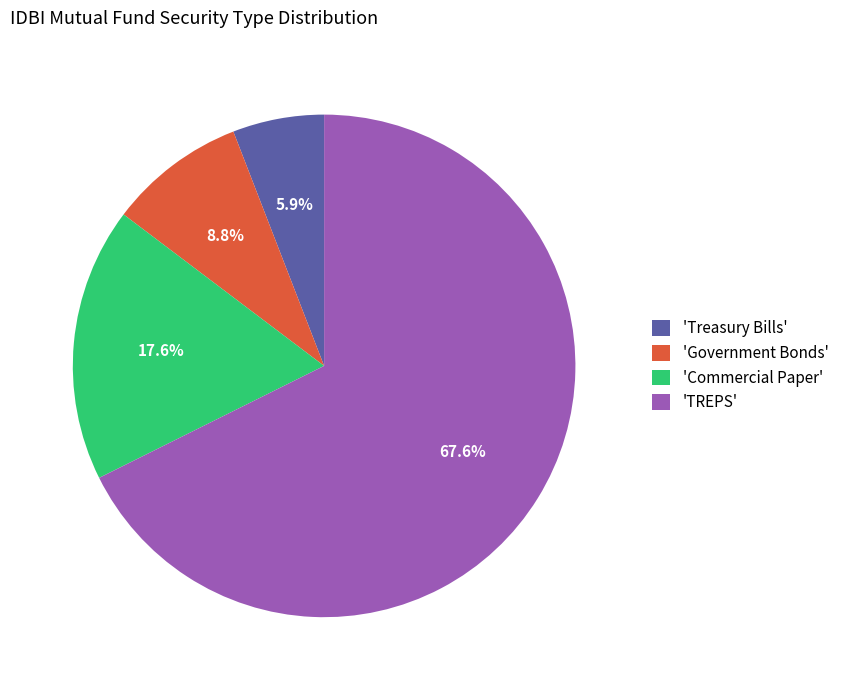

Which slice is the smallest?

'Treasury Bills'